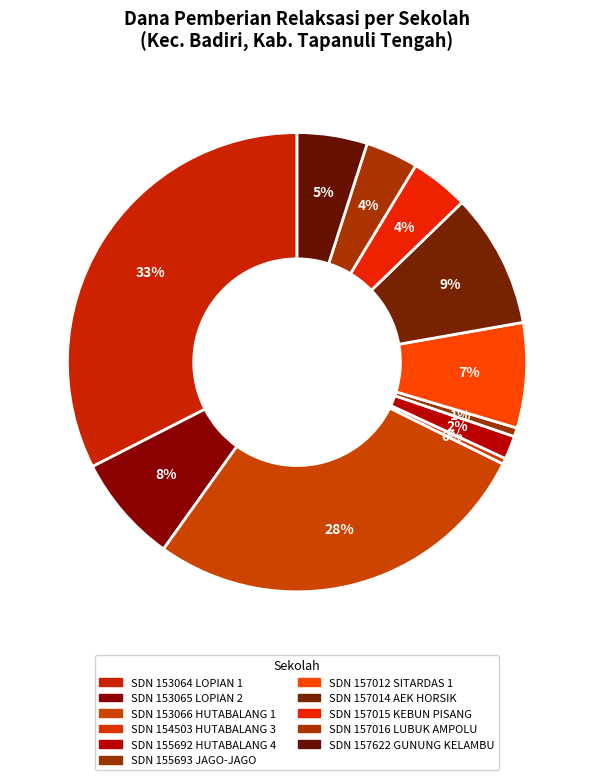

Is there a majority slice in this chart?

No